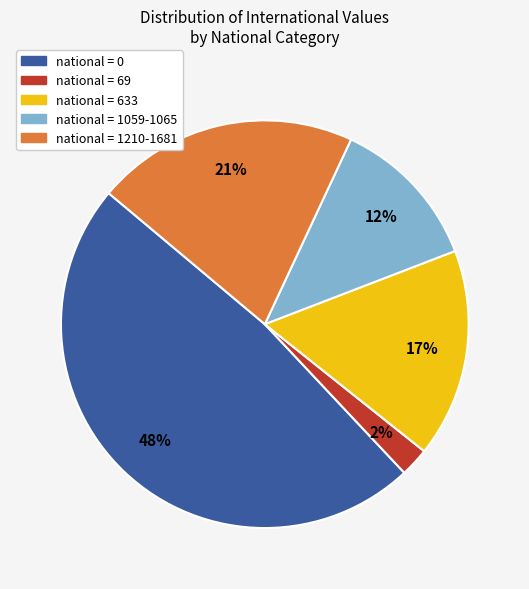

To the nearest percent, what is the average slice percentage?

20%